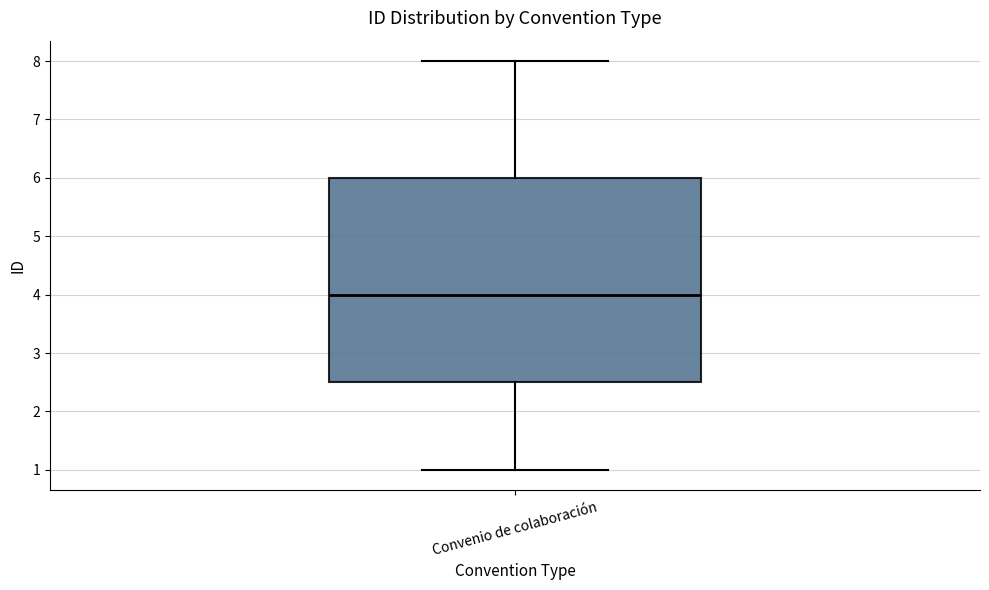

Transcribe this box plot: give where the median line is, the range the box spans, and where the two whiskers end, as read against the y-axis. The values are not printed on the chart, so give them approximately, as read against the axis.

median 4.0, box 2.5 to 6.0, whiskers 1.0 to 8.0